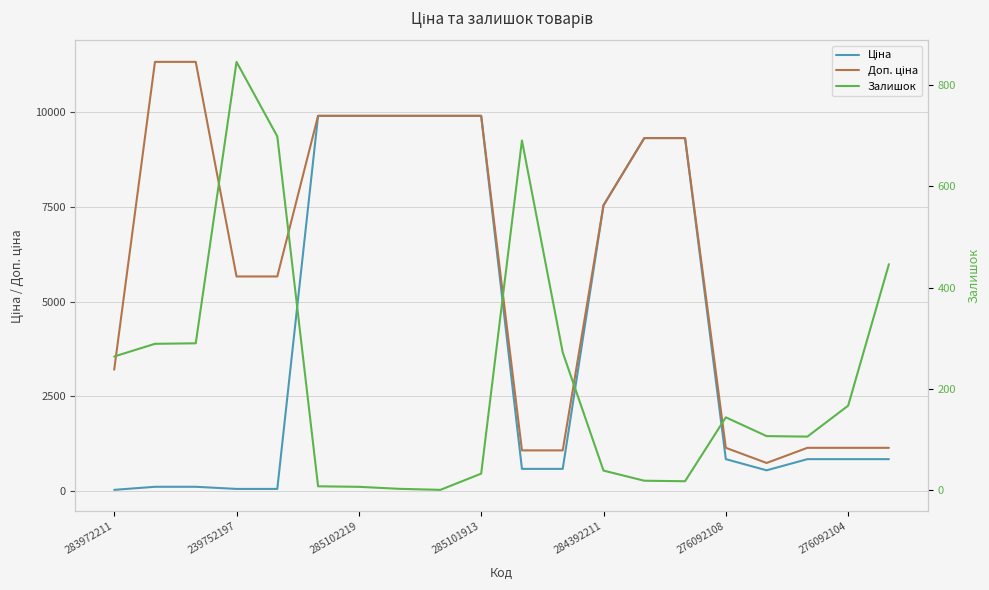

Which series changed the most between 7 and 18?

Ціна